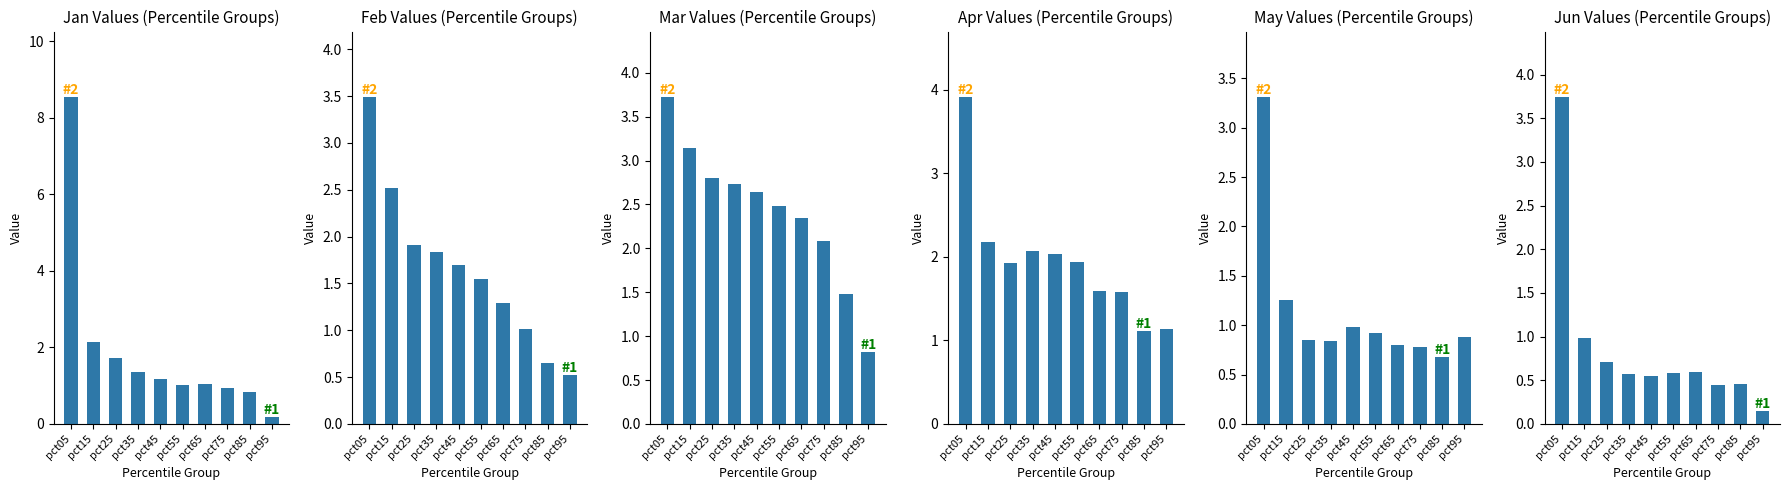

How many groups of bars are there?

10